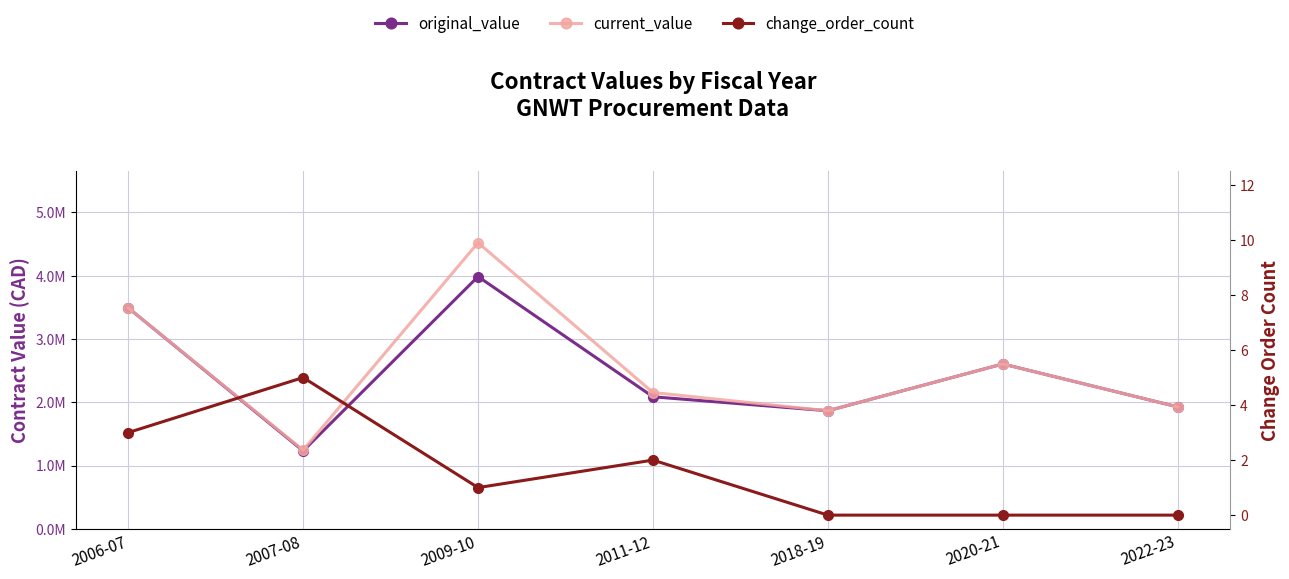

How many lines are shown in the chart?

3